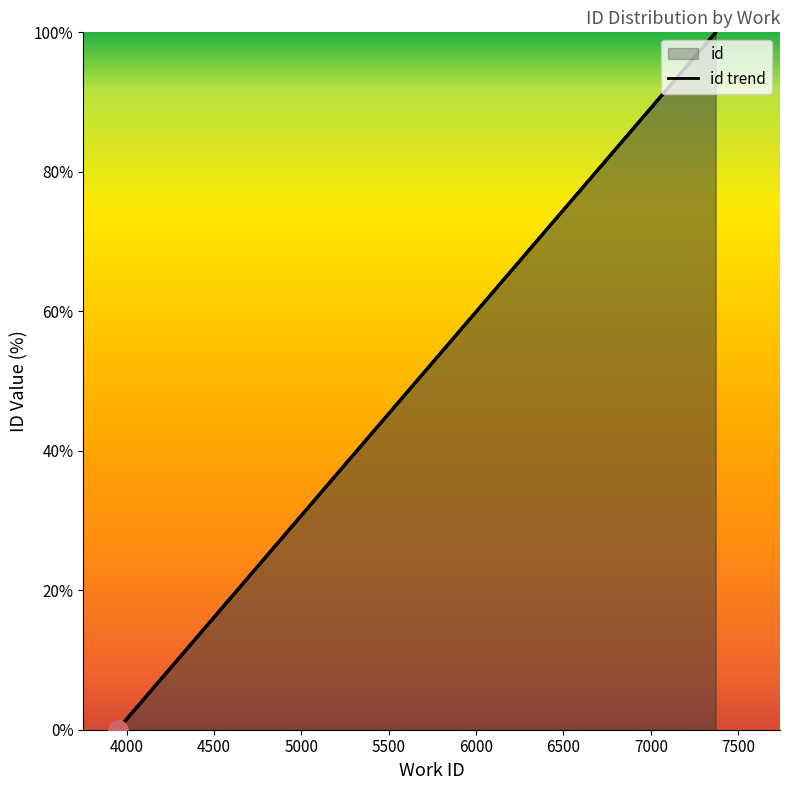

Reading left to right, list all the values displayed in this chart.

0.0	99.9	100.0